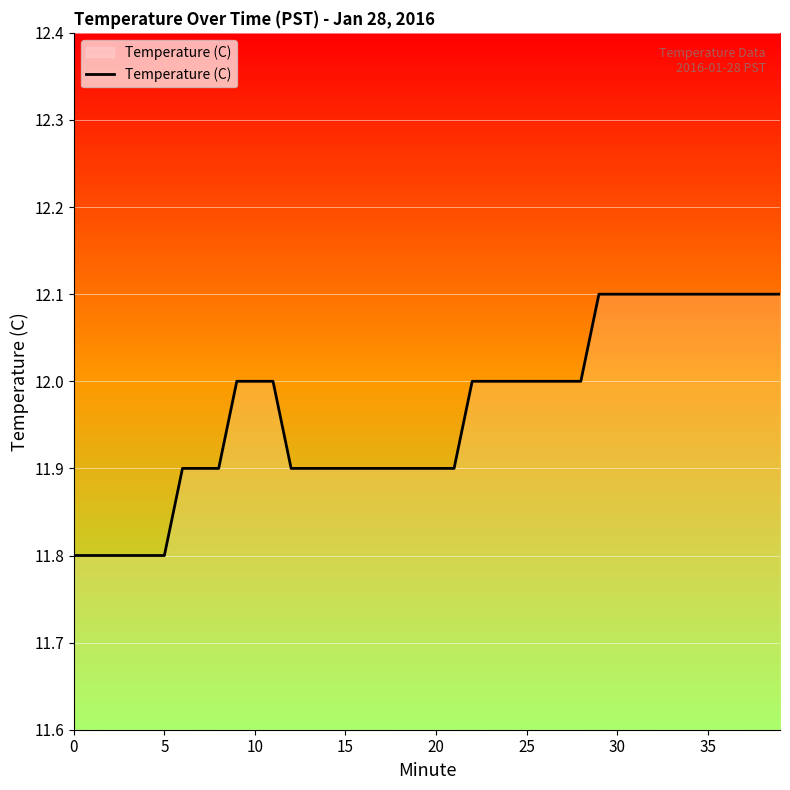

What is the difference between the maximum and minimum values?

0.3